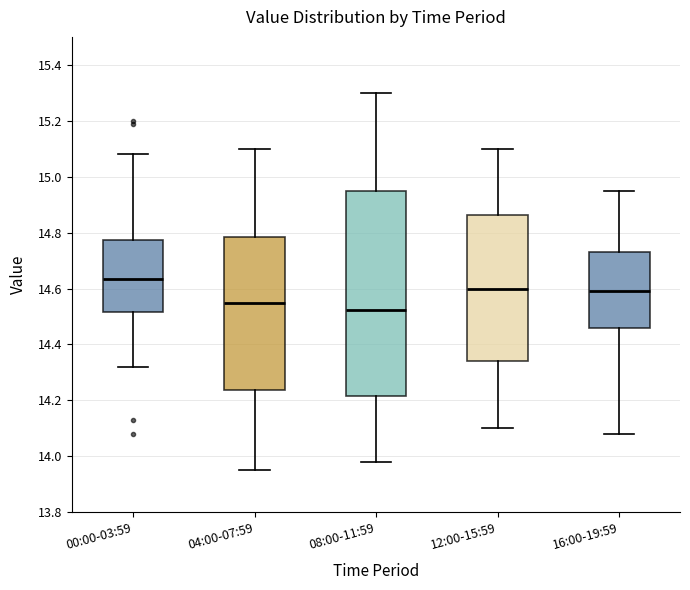

Which box has the lowest median line?

08:00-11:59